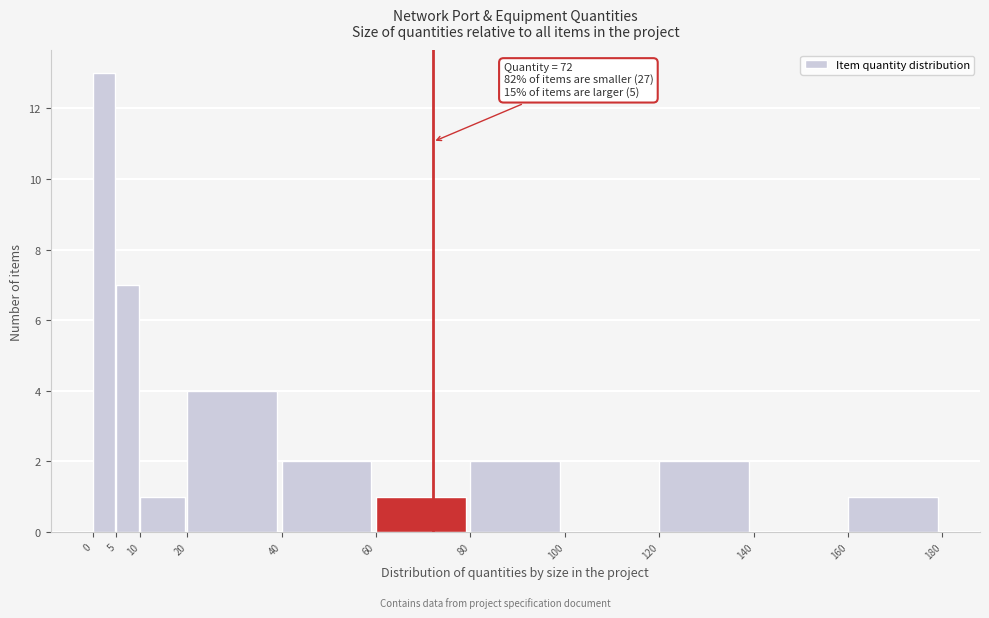

Which range on the x-axis has the tallest bar?

0 to 5